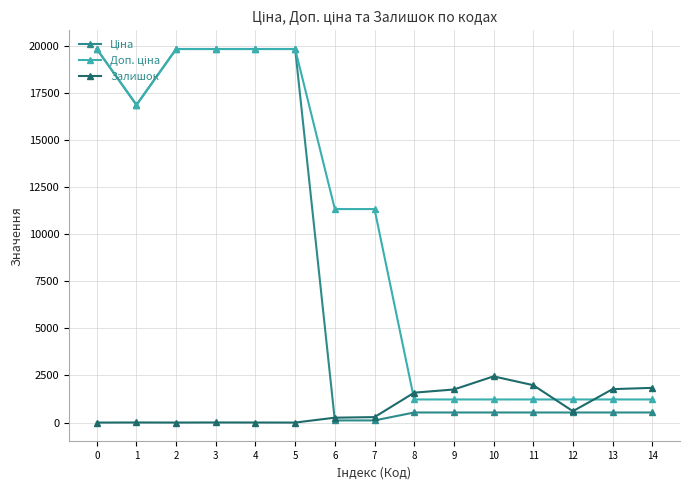

What is the difference between the highest and lowest values at 0?

19831.1